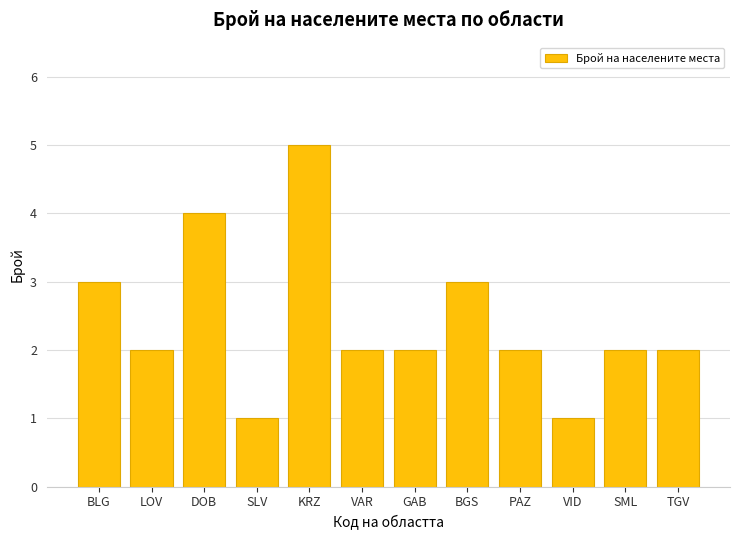

What is the difference between the second highest and second lowest values?

3